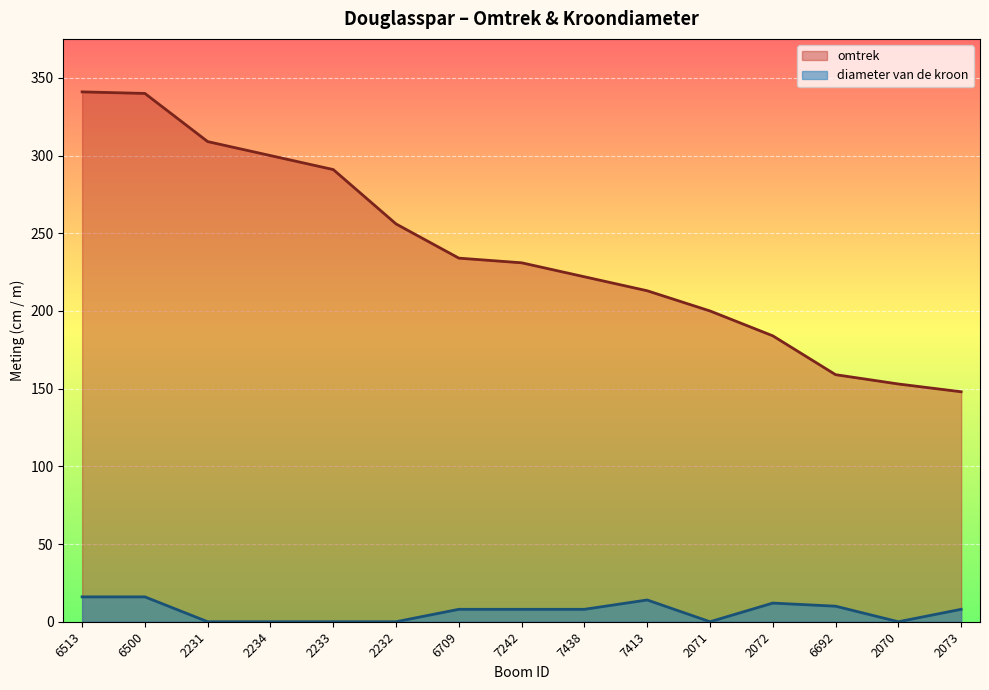

List the labels in order of diameter van de kroon value, largest first.

6513, 6500, 7413, 2072, 6692, 6709, 7242, 7438, 2073, 2231, 2234, 2233, 2232, 2071, 2070